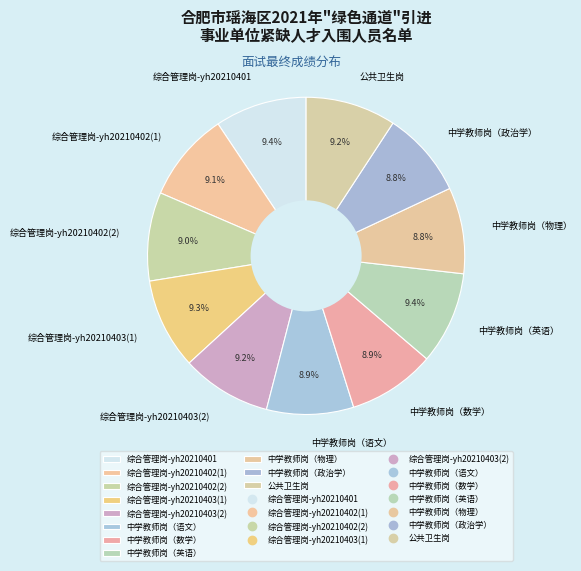

Is it true that 中学教师岗（政治学） is 15% of the pie?

False